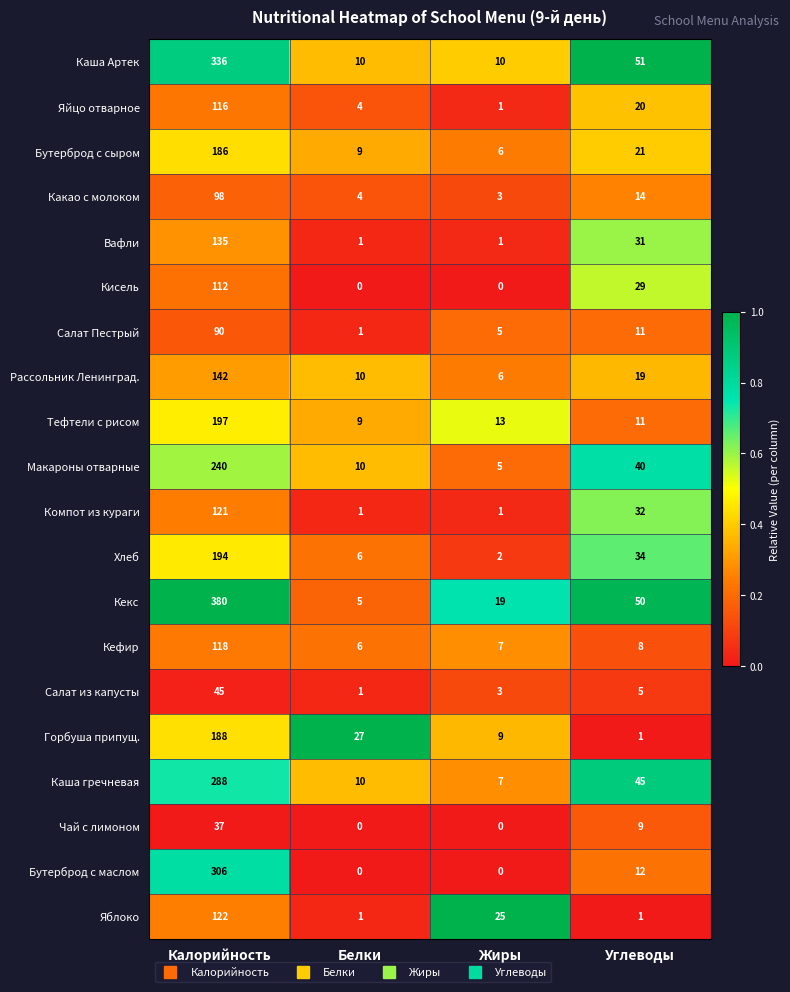

Rank the categories by Хлеб value from lowest to highest.

Жиры, Белки, Углеводы, Калорийность